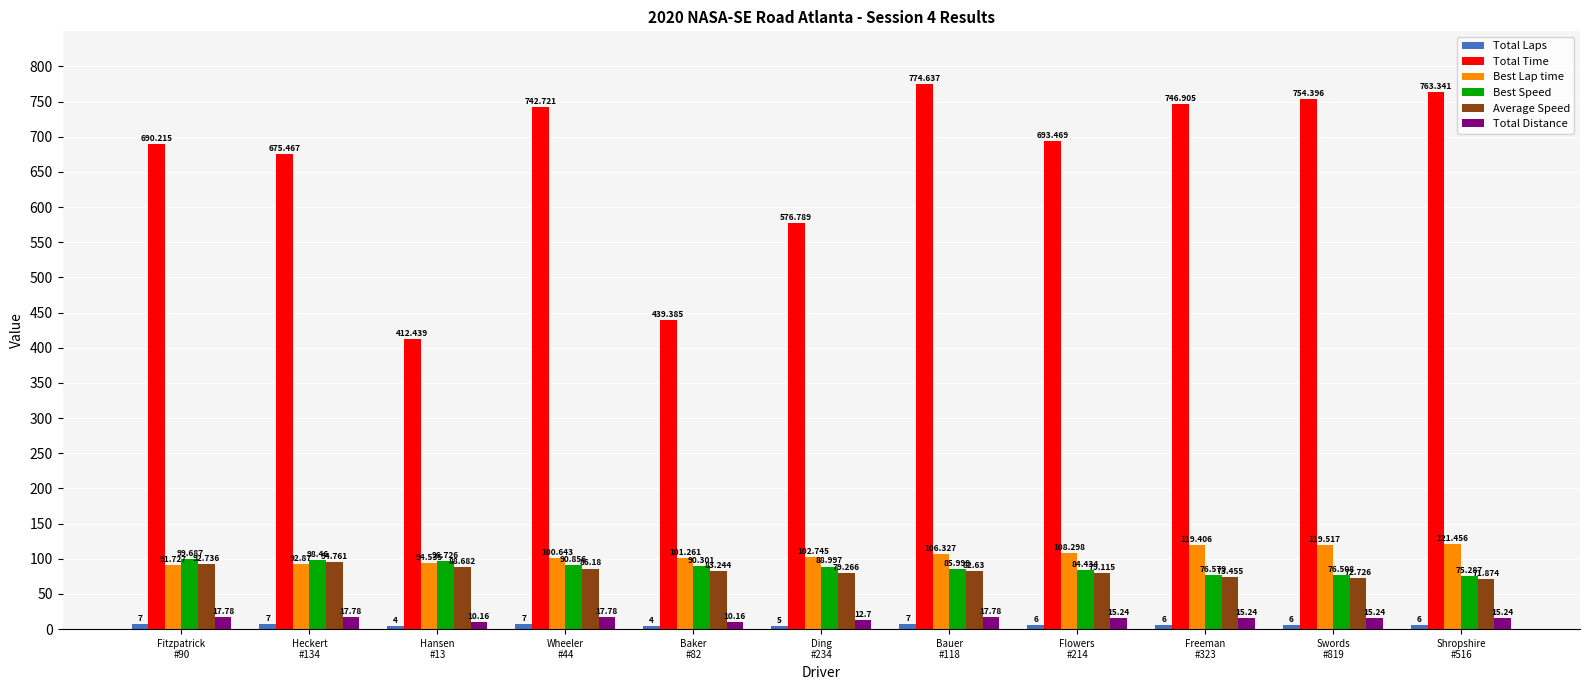

At which category is the sum across all series the highest?

Bauer
#118